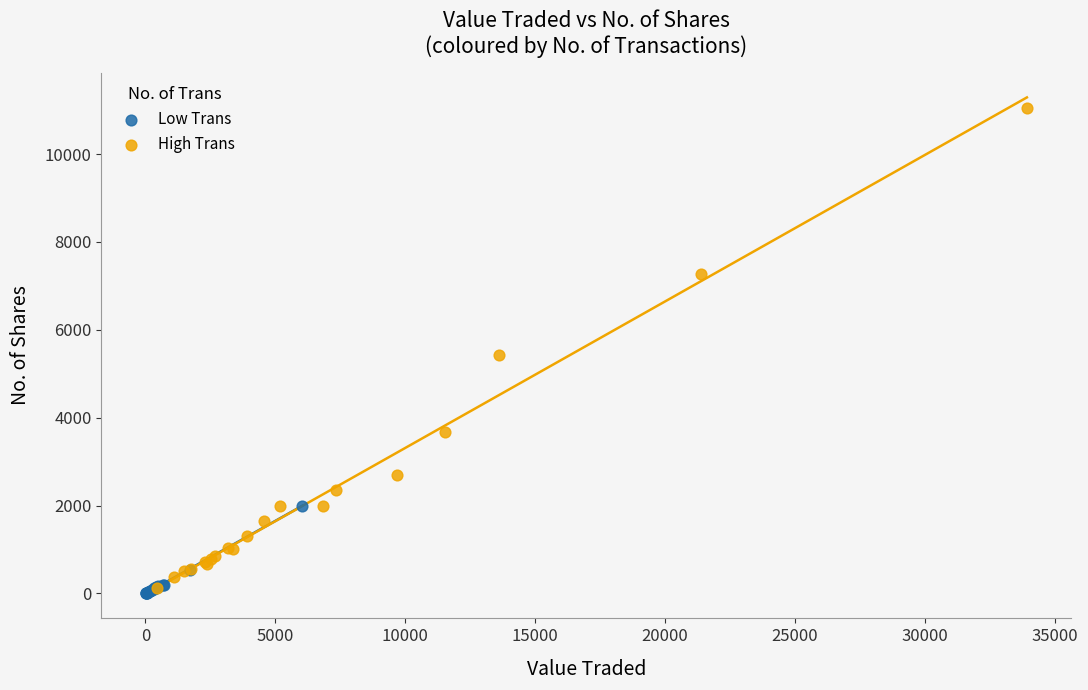

Which series has the largest Y range (max minus min)?

High Trans